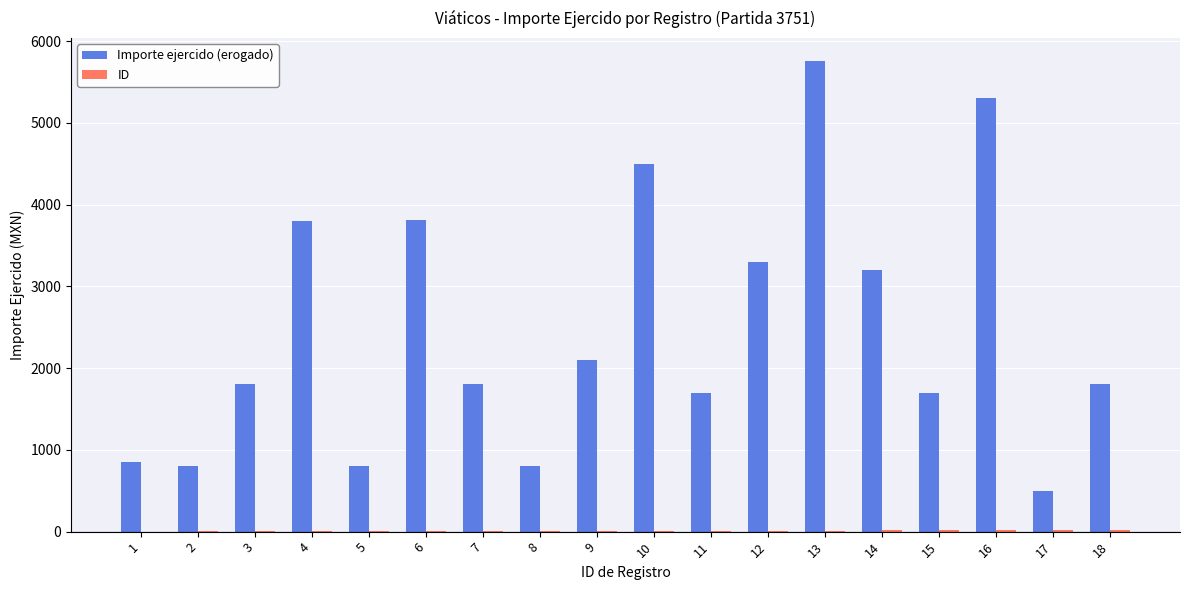

Between 3 and 5, which series saw the biggest shift?

Importe ejercido (erogado)